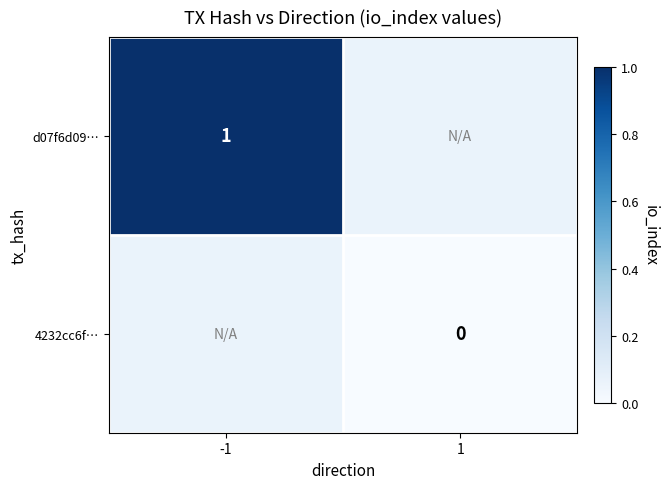

At how many categories does at least one series exceed 0?

1